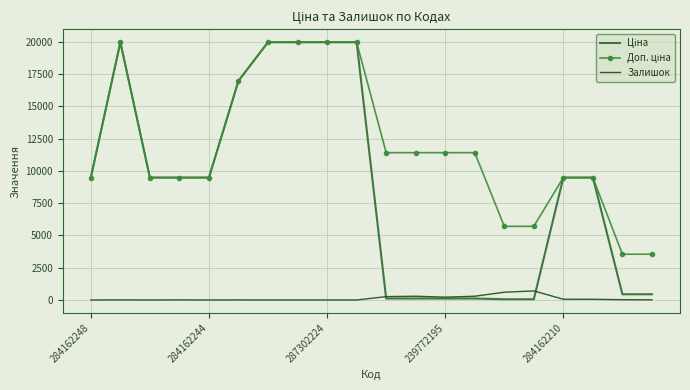

What is the maximum value for Залишок?

702.0